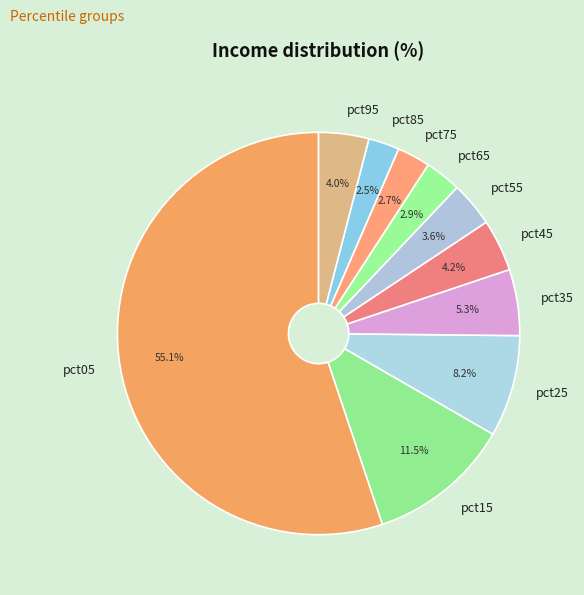

To the nearest percent, what is the average slice percentage?

10%